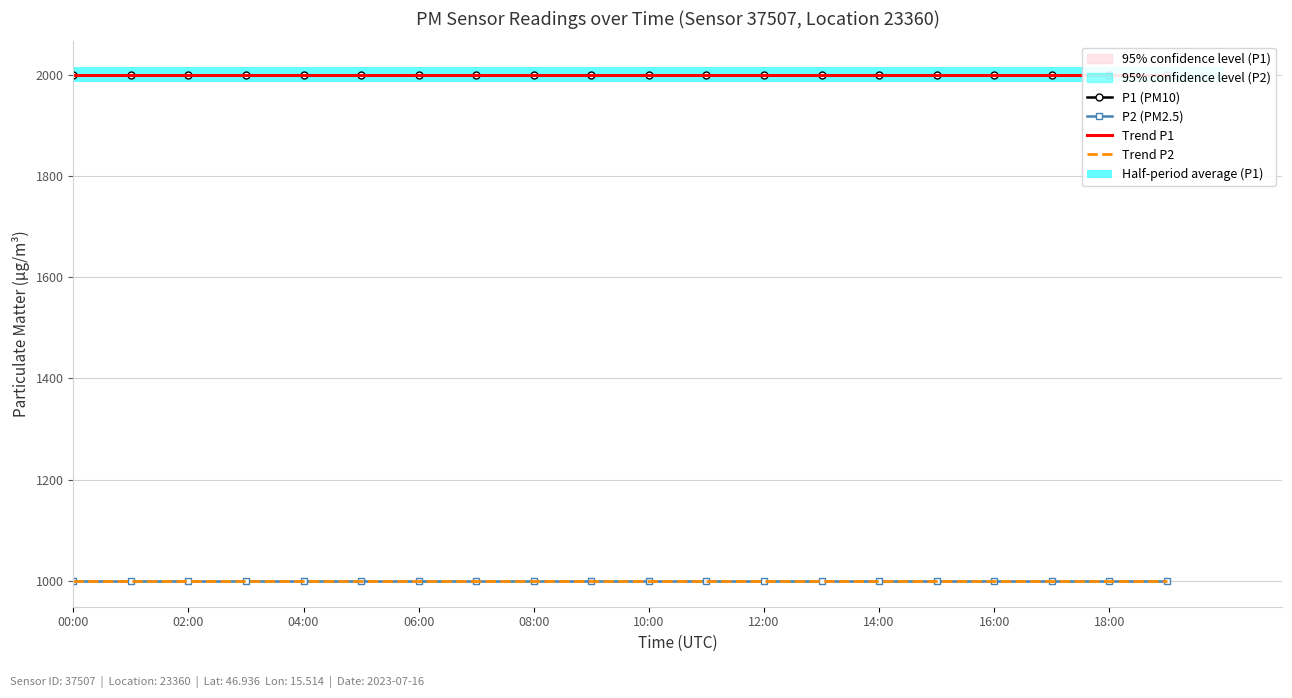

What is the approximate value of Trend P2 at 16:00?

999.9